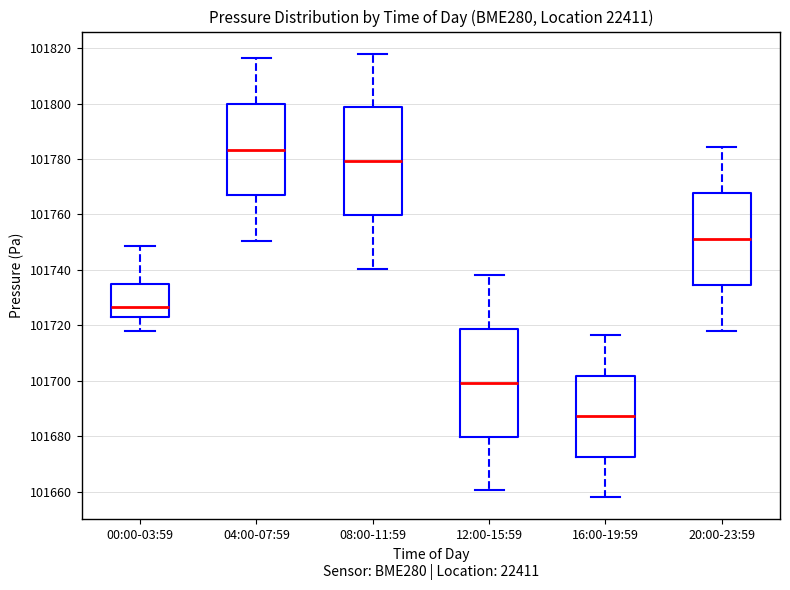

Reading left to right, read every box against the y-axis: the position of its median line, the range the box covers, and the ends of its whiskers. The values are not printed on the chart, so give them approximately, as read against the axis.

00:00-03:59: median 101726, box 101724 to 101734, whiskers 101718 to 101748
04:00-07:59: median 101784, box 101766 to 101800, whiskers 101750 to 101816
08:00-11:59: median 101780, box 101760 to 101798, whiskers 101740 to 101818
12:00-15:59: median 101700, box 101680 to 101718, whiskers 101660 to 101738
16:00-19:59: median 101688, box 101672 to 101702, whiskers 101658 to 101716
20:00-23:59: median 101752, box 101734 to 101768, whiskers 101718 to 101784